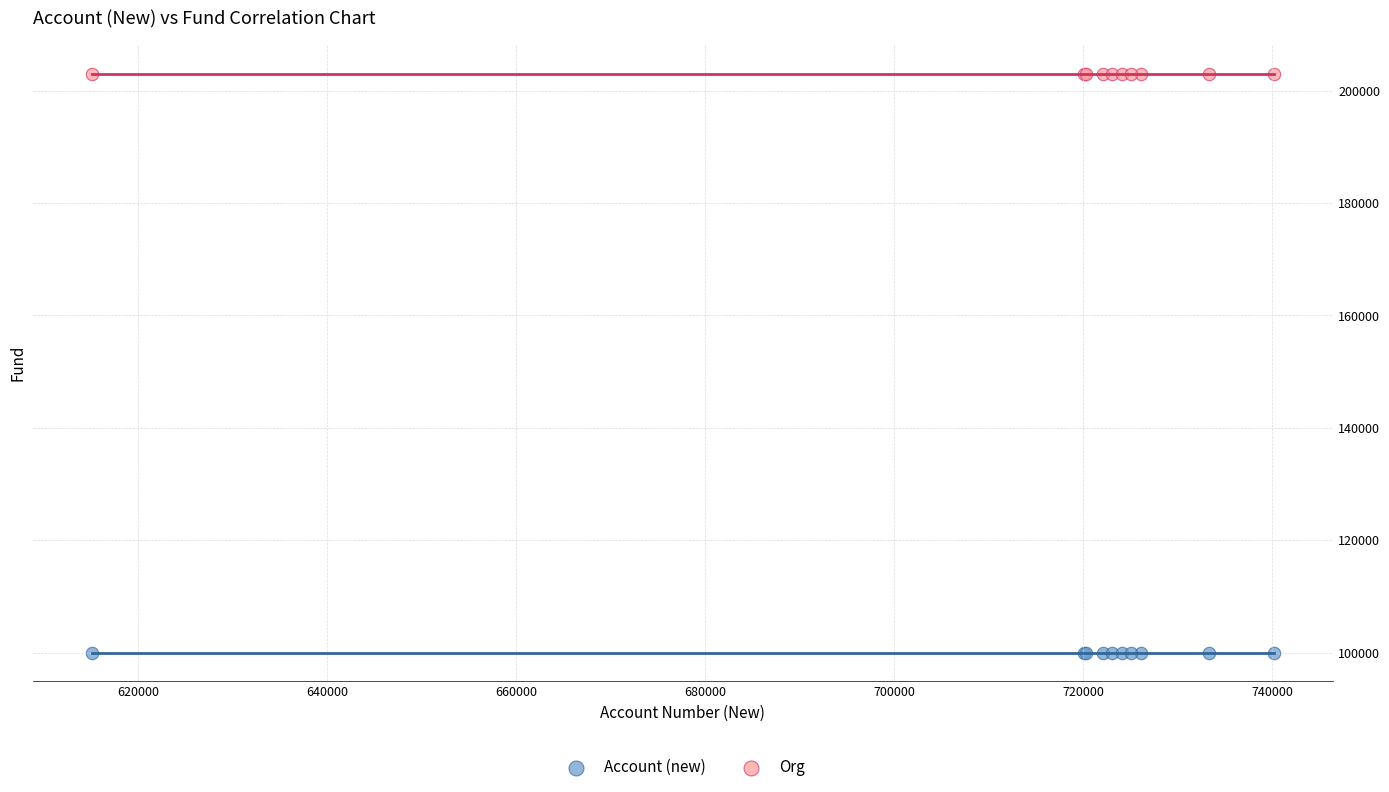

Which series contains the highest Y value?

Org